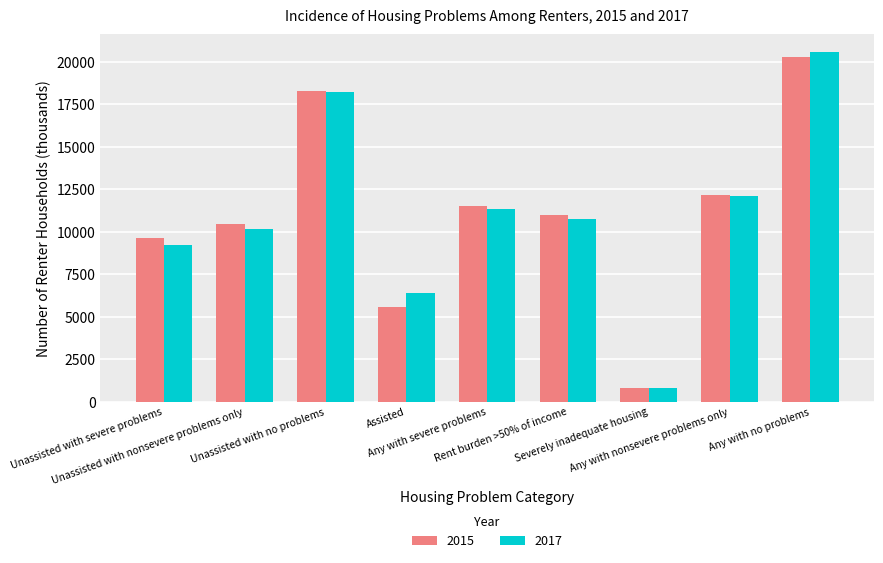

At which category is the sum across all series the highest?

Any with no problems